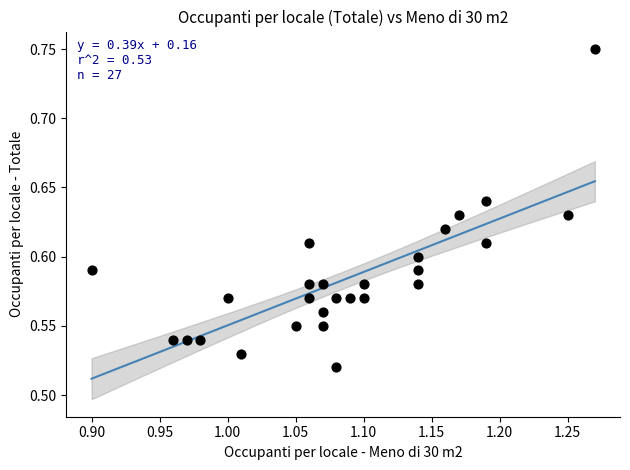

What is the range of X values (max minus min)?

0.4